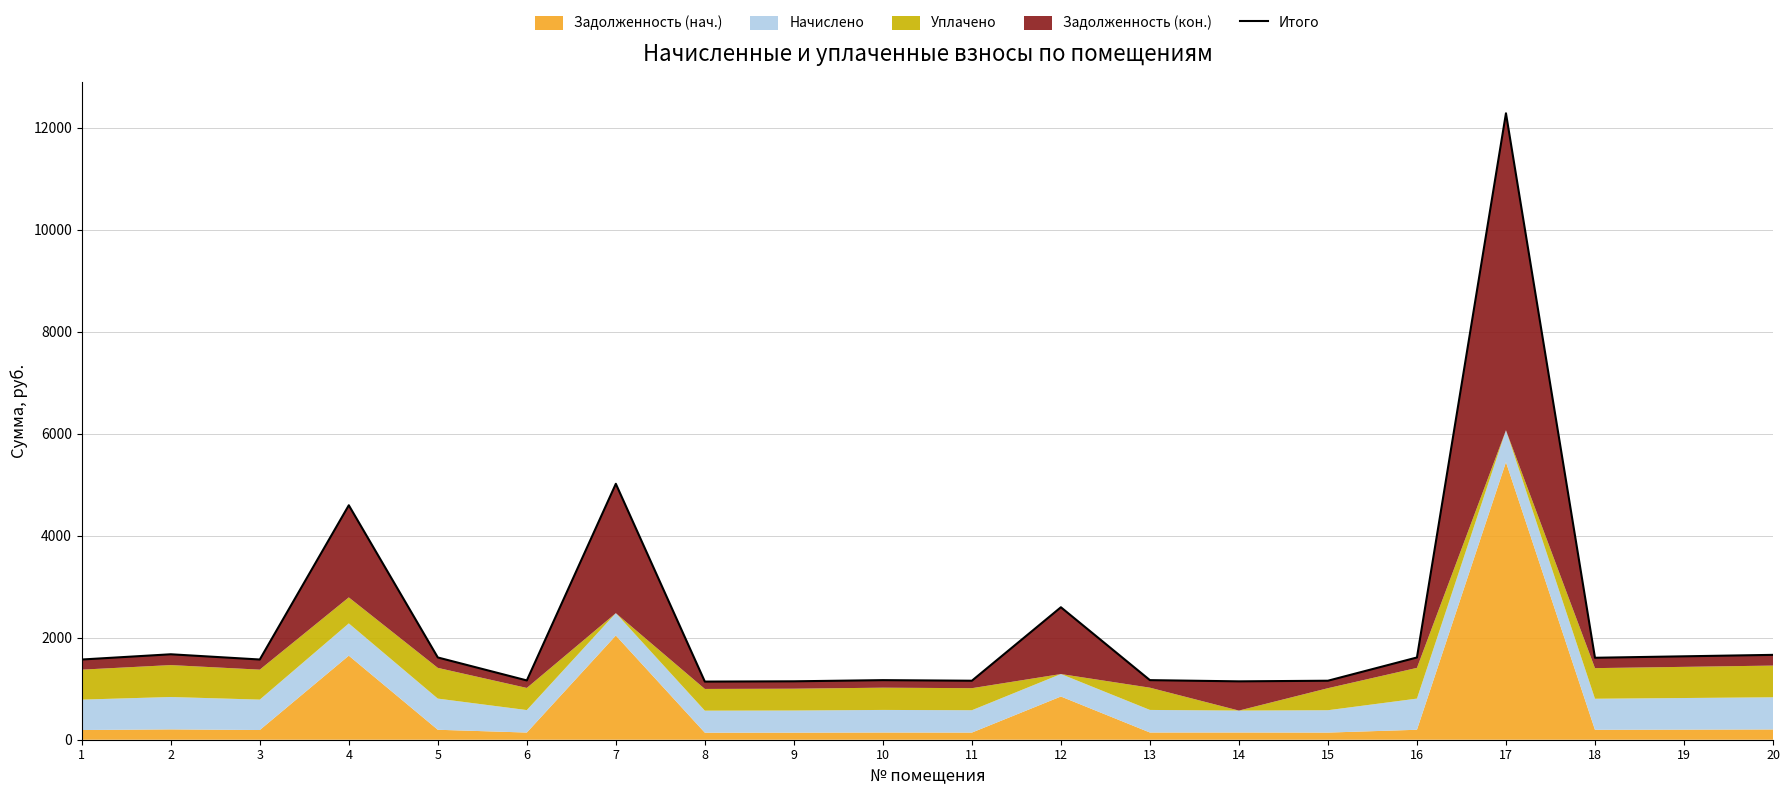

What is the average value?

2335.2